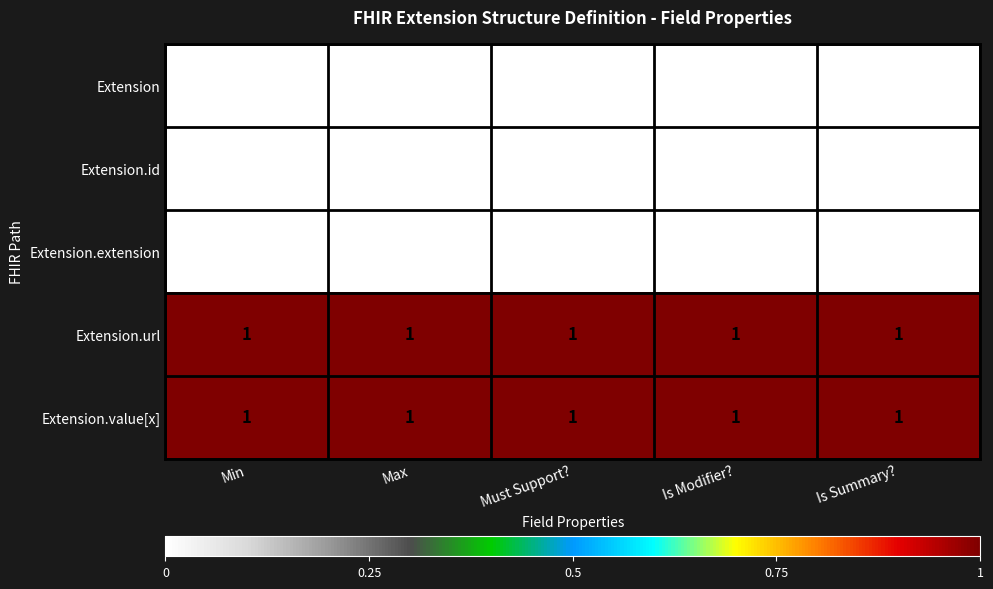

What is the sum of all Extension.url values?

5